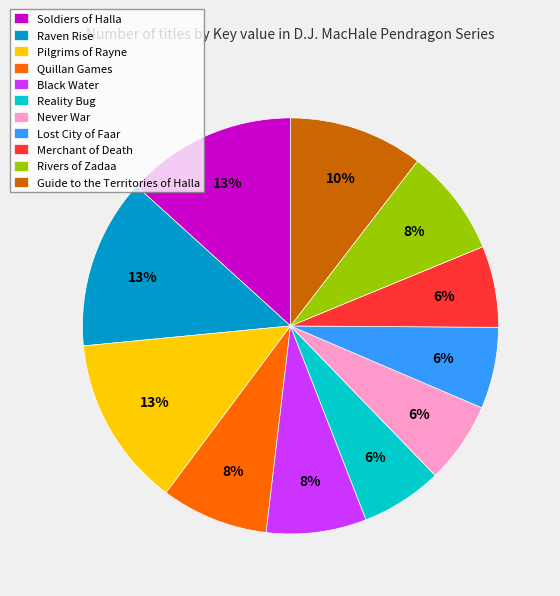

To the nearest percent, what portion does Lost City of Faar represent?

6%